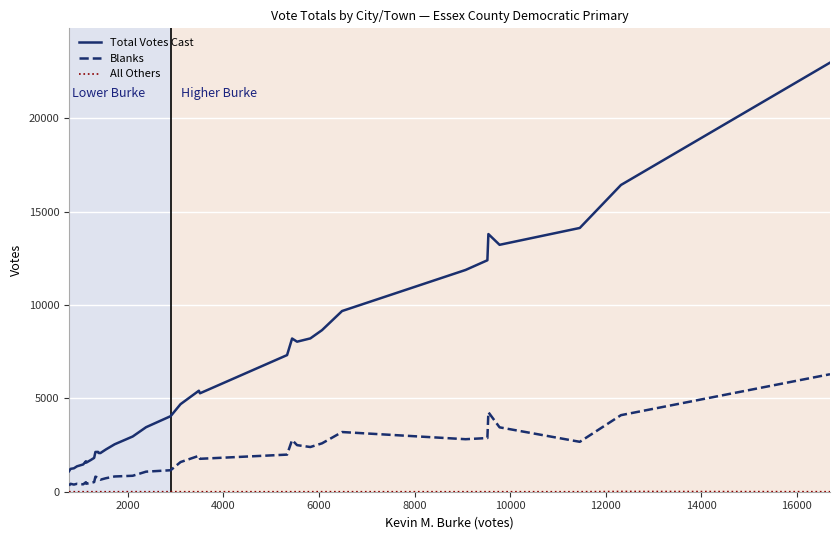

Which series has the largest range (max minus min)?

Total Votes Cast